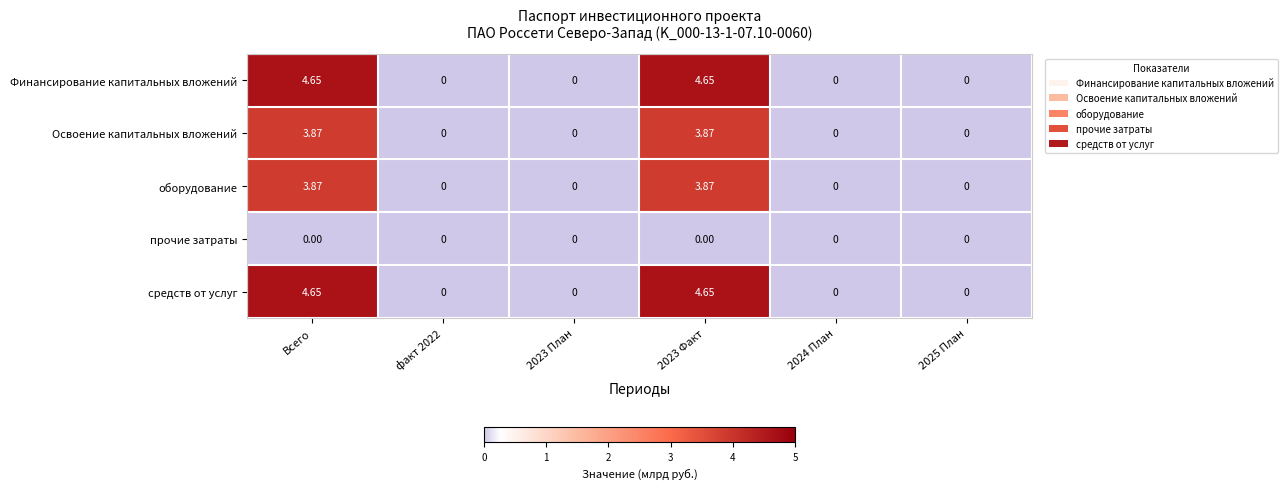

How many distinct data groups are displayed?

5